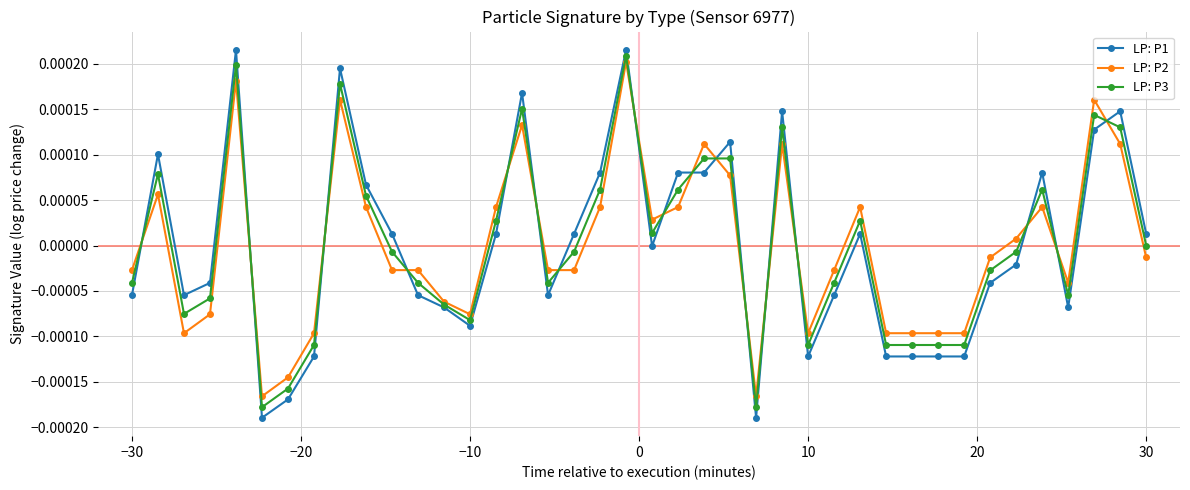

True or false: LP: P3 has more than 1 interior local peaks.

True